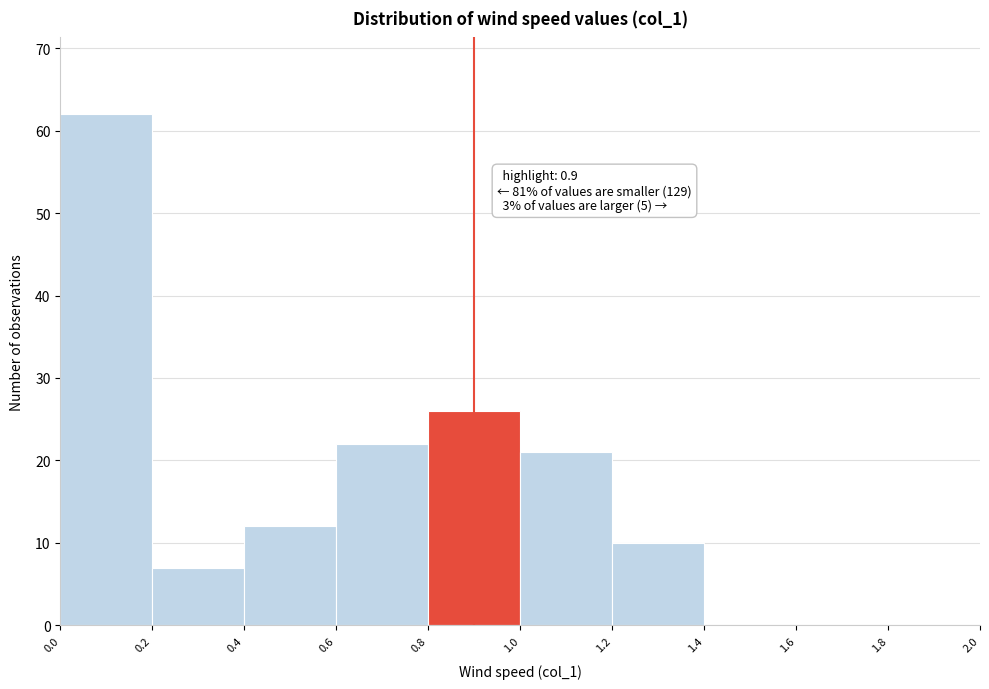

Over which range of the x-axis is the bar tallest?

0.0 to 0.2